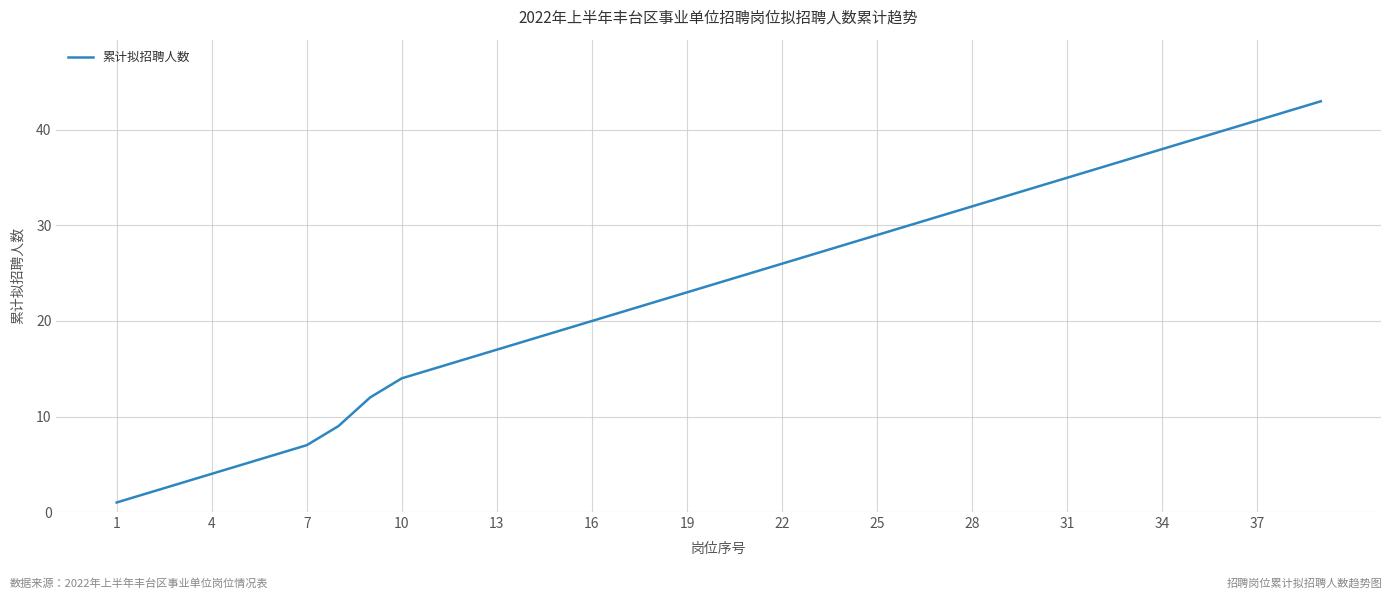

What is the maximum value shown in the chart?

43